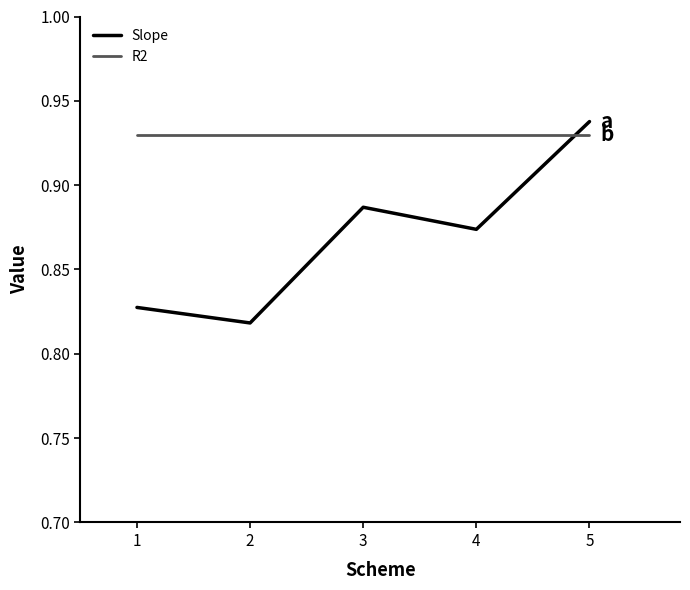

Is it true that R2 equals 0.4 at 2?

False